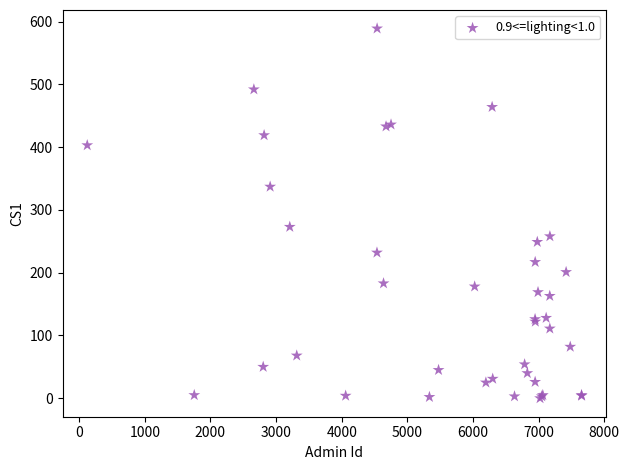

What Y value in the scatter plot is closest to 294?

273